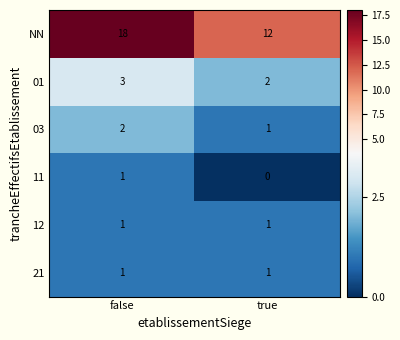

Which series has the widest spread of values?

NN